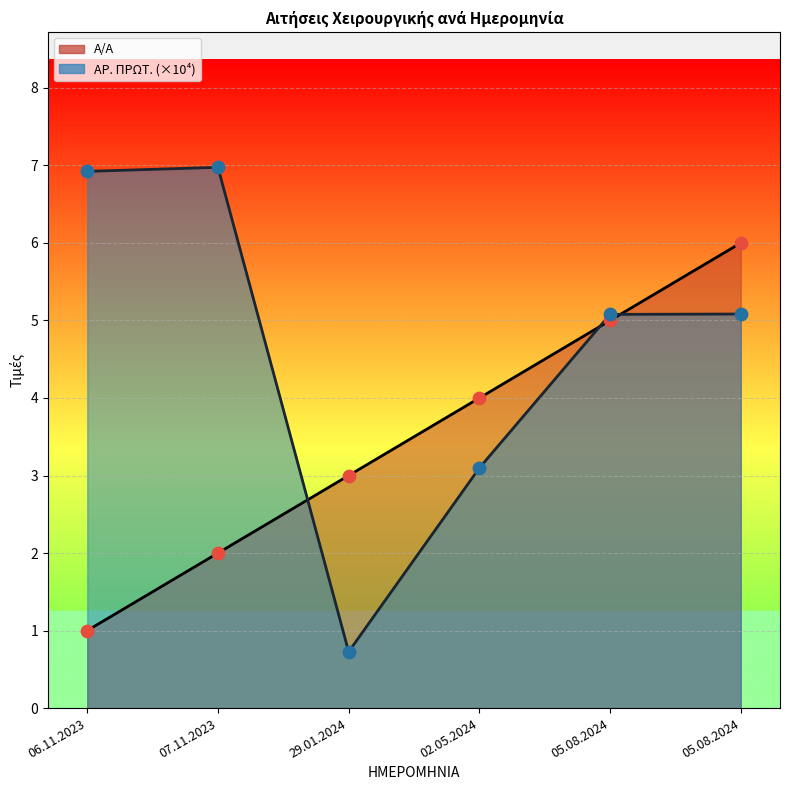

What are all the series names shown in the legend?

Α/Α, ΑΡ. ΠΡΩΤ.